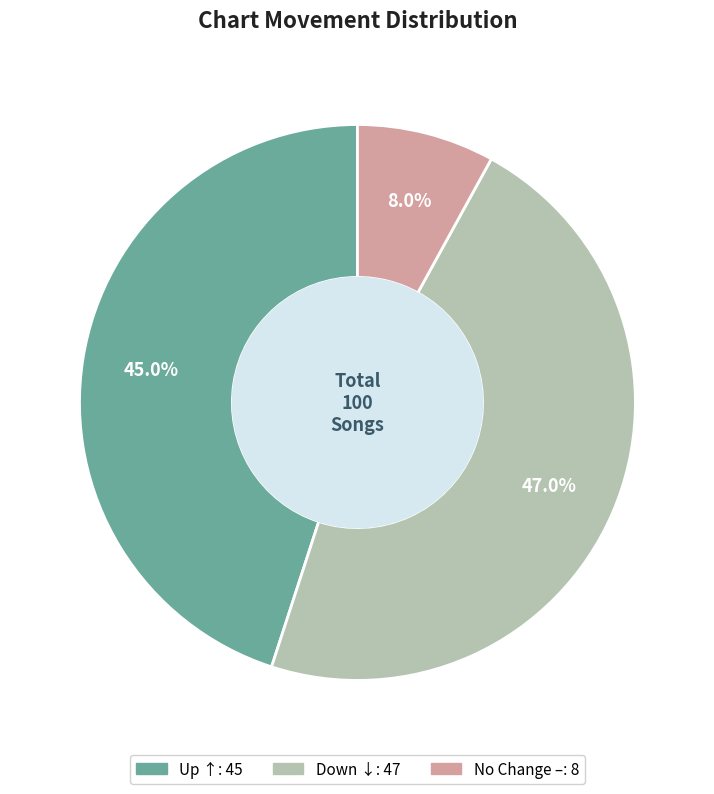

To the nearest percent, what is the average slice percentage?

33%